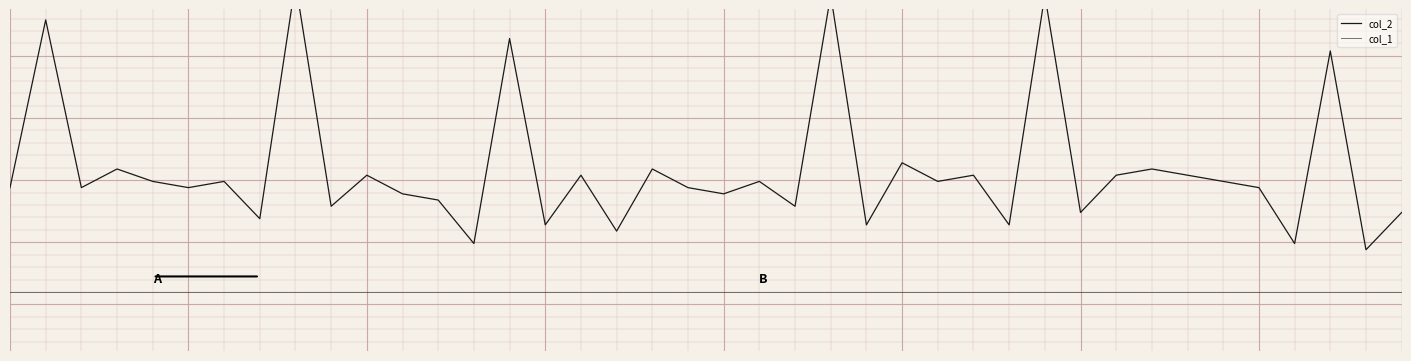

Which series has the widest spread of values?

col_2